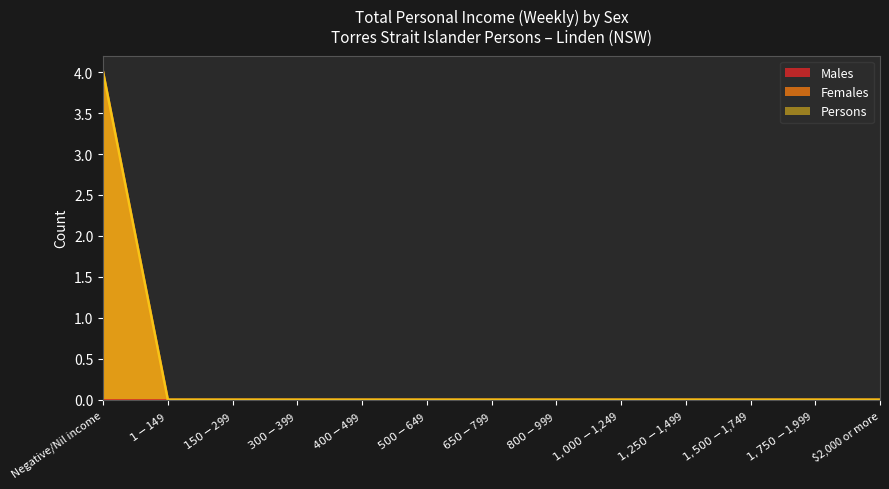

What position from the left is $150-$299?

3